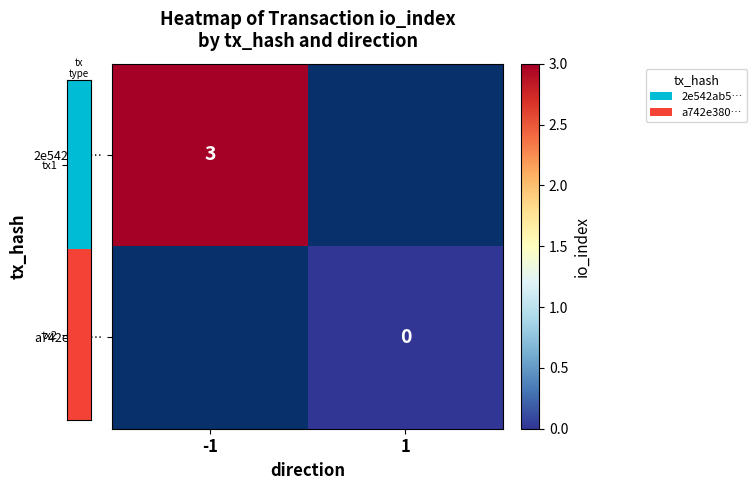

Is it true that 2e542ab5… equals 5 at -1?

False